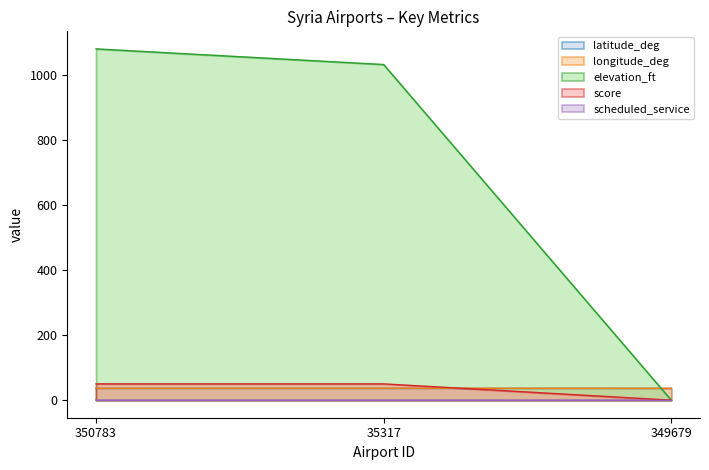

Which series has the largest total across all categories?

elevation_ft